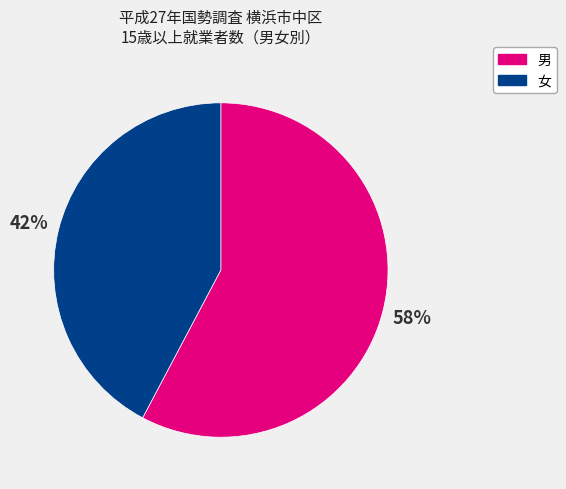

What is the largest slice in the pie chart?

男